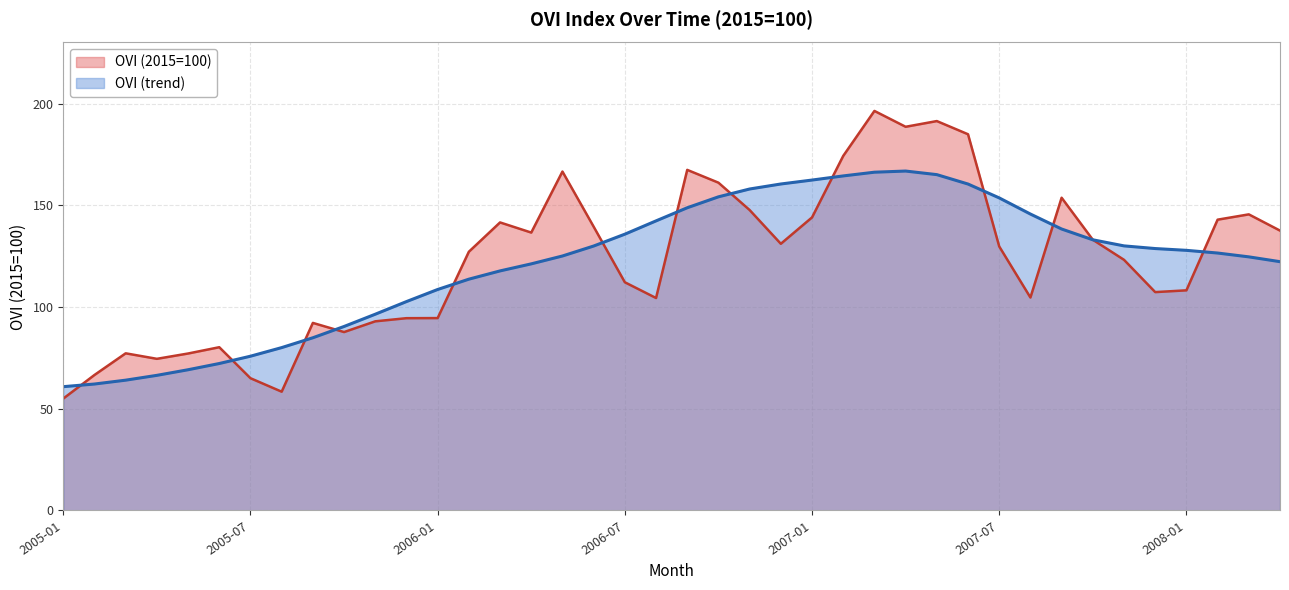

What is the minimum value shown in the chart?

55.0